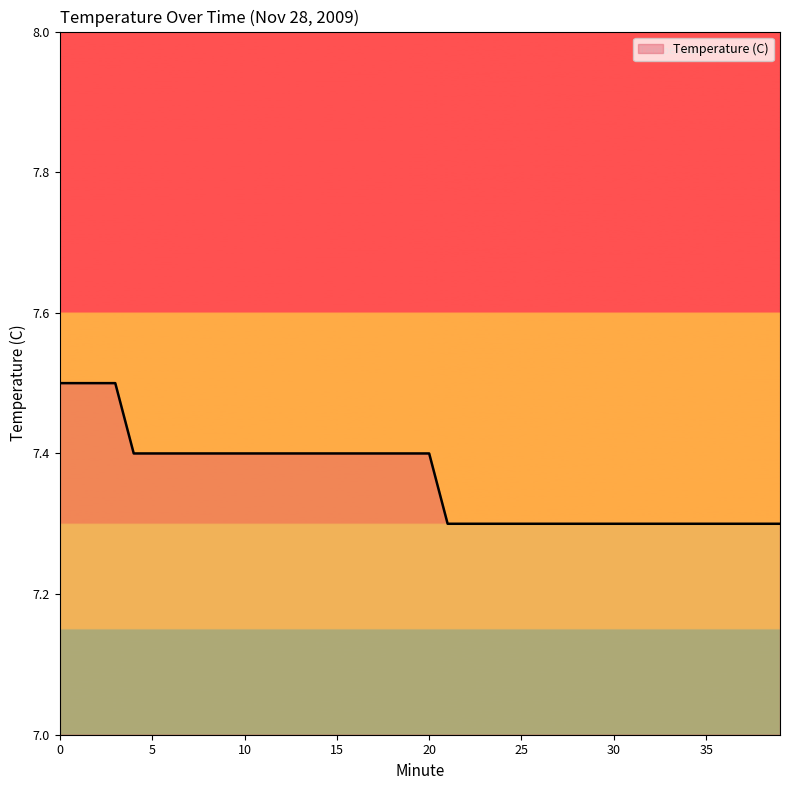

What is the maximum value shown in the chart?

7.5